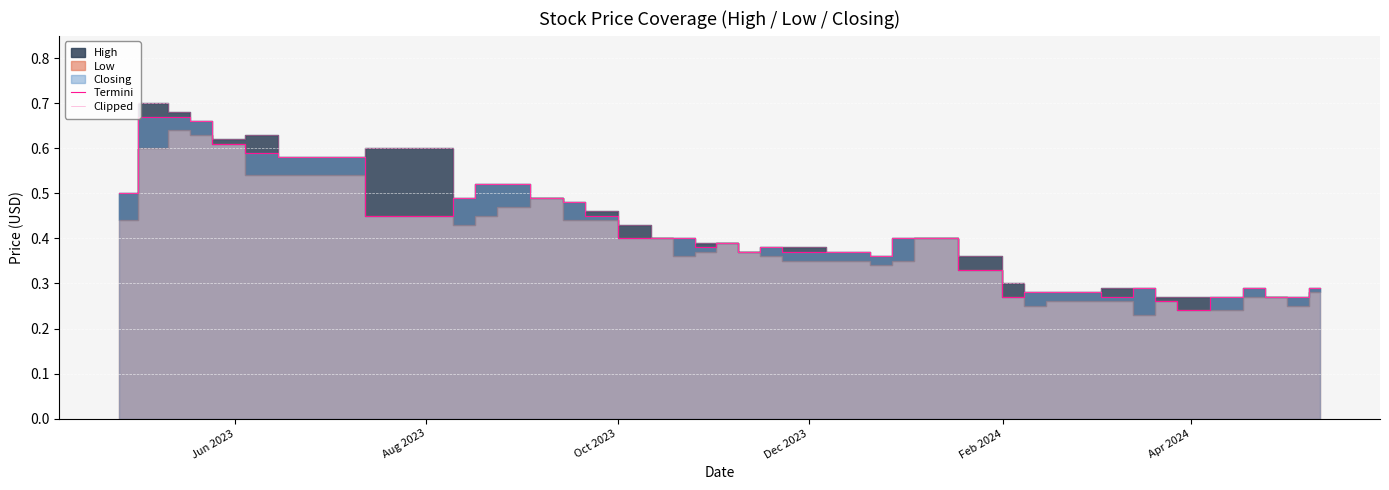

Does the chart display data point markers on the line(s)?

No